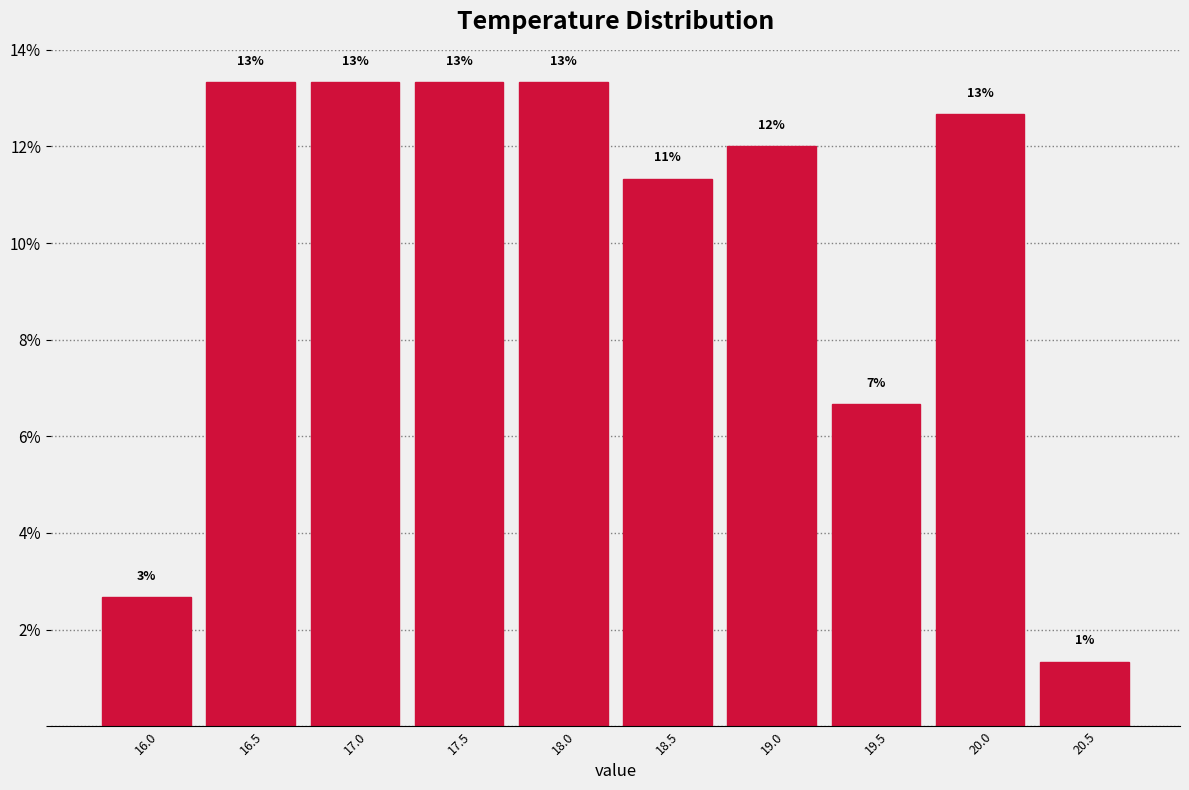

Does the chart contain any negative values?

No